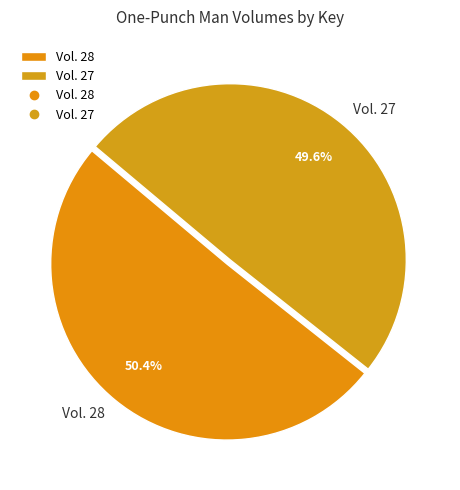

To the nearest percent, what percentage of the pie is Vol. 27?

50%